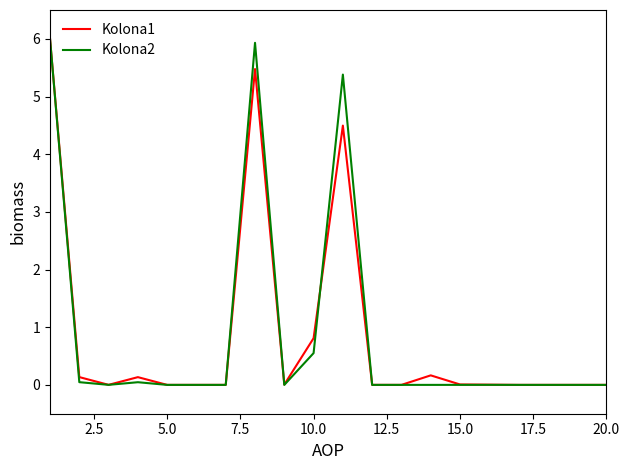

What is the maximum value for Kolona2?

6.0